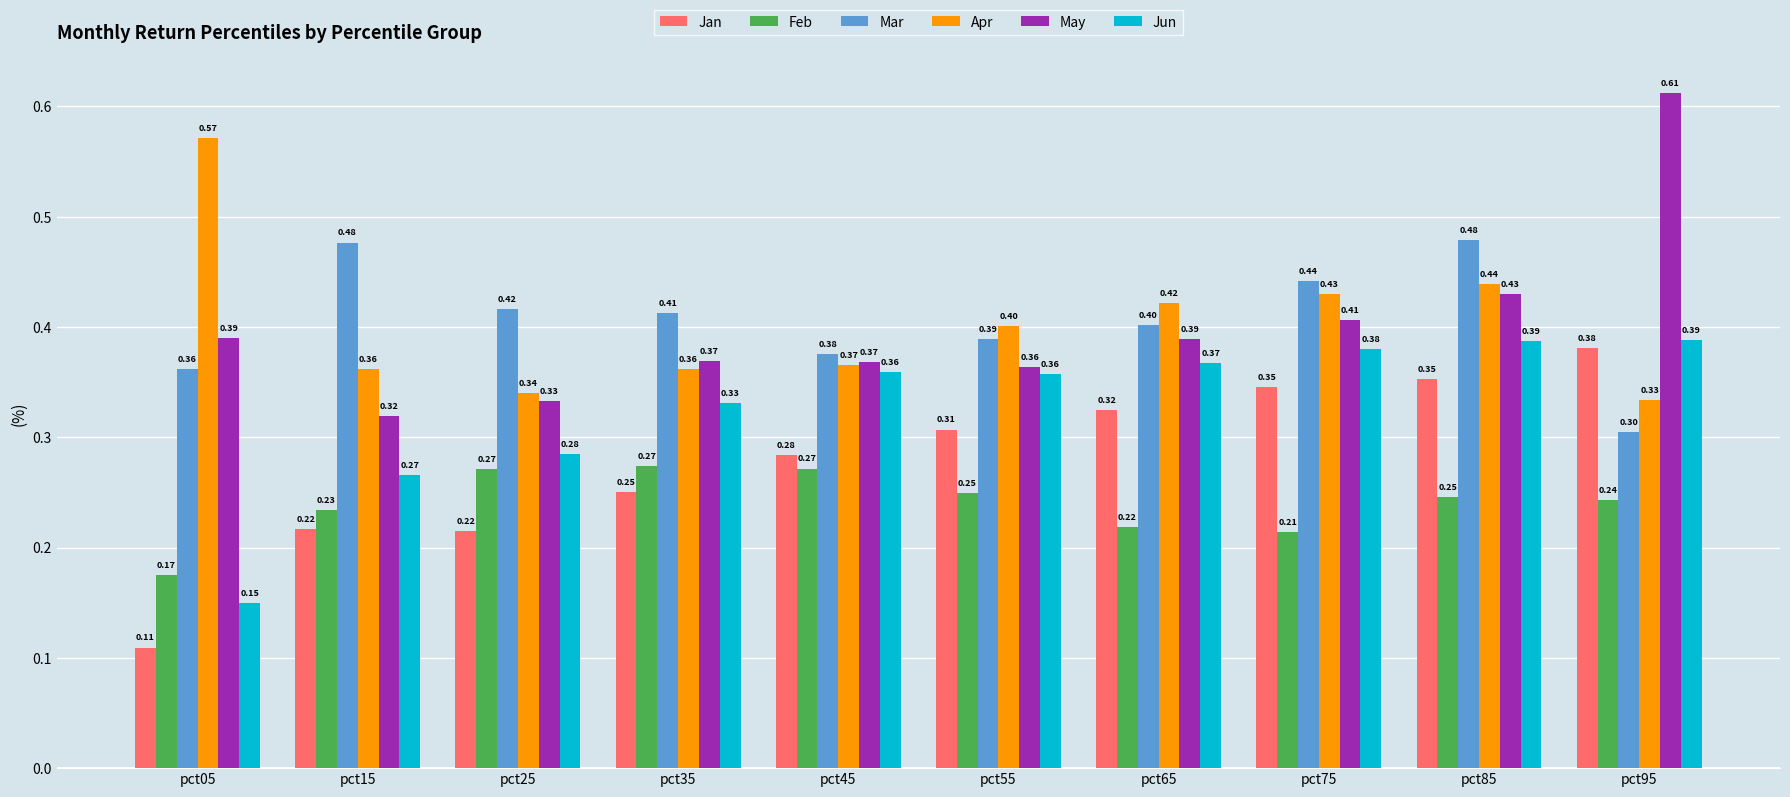

Between pct35 and pct75, which series saw the biggest shift?

Jan